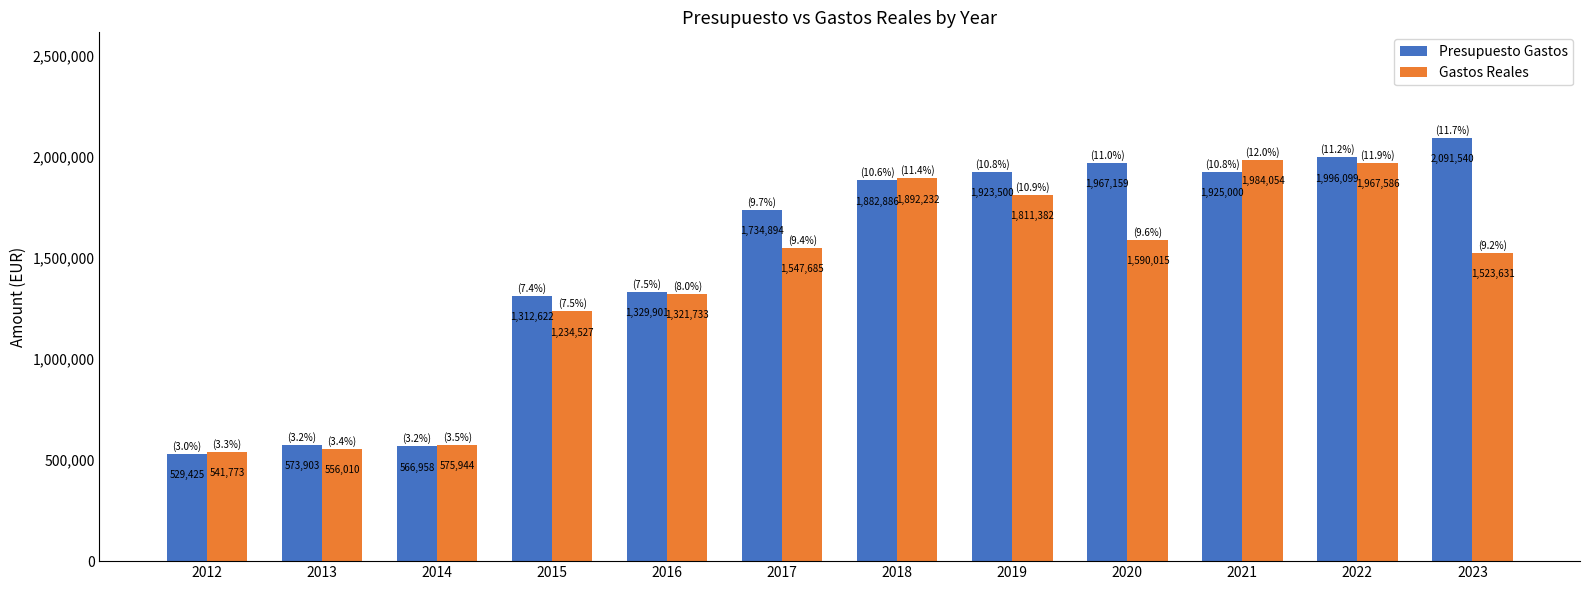

Count the number of data series in this chart.

2